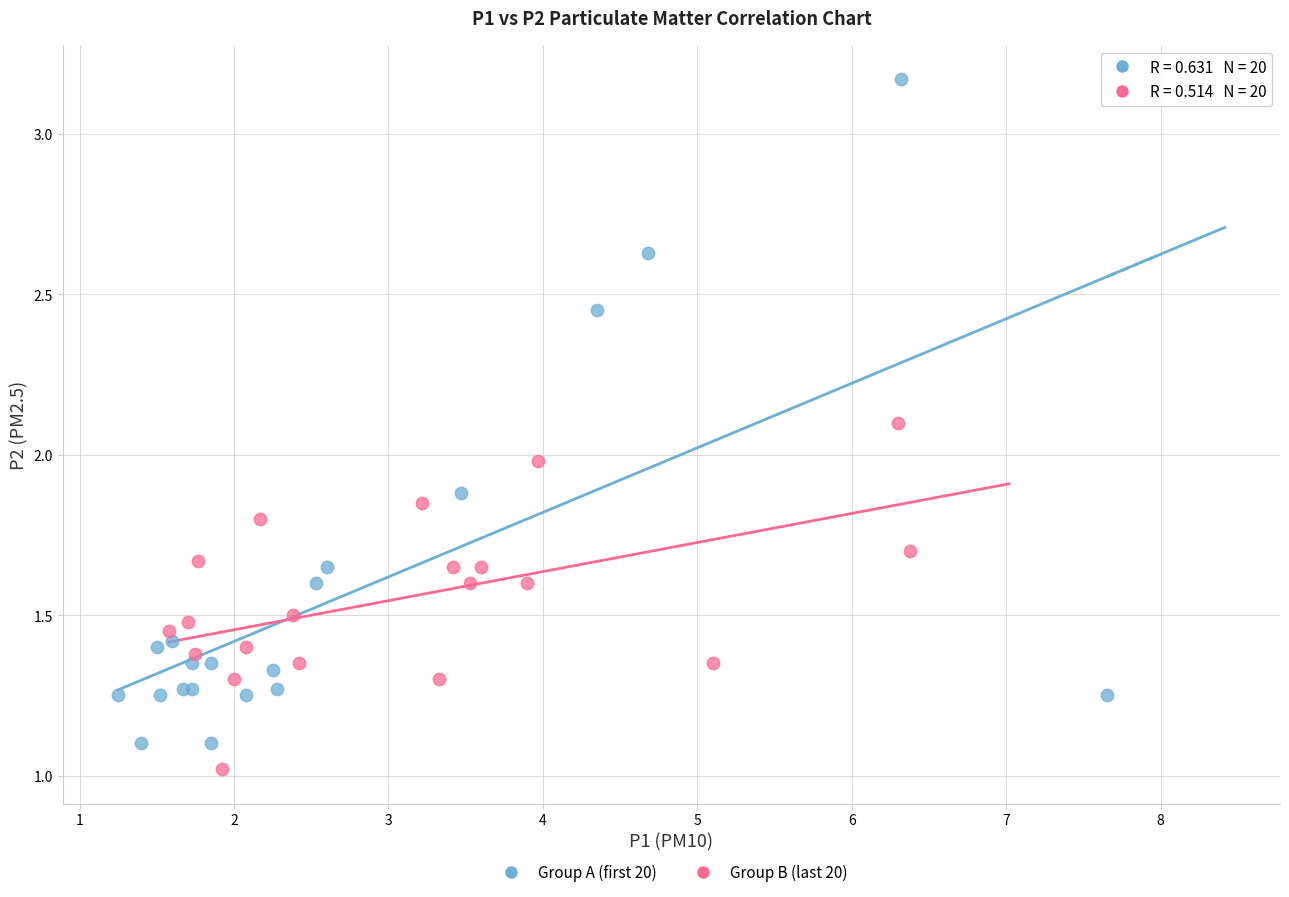

Which series contains the highest Y value?

Group A (first 20)